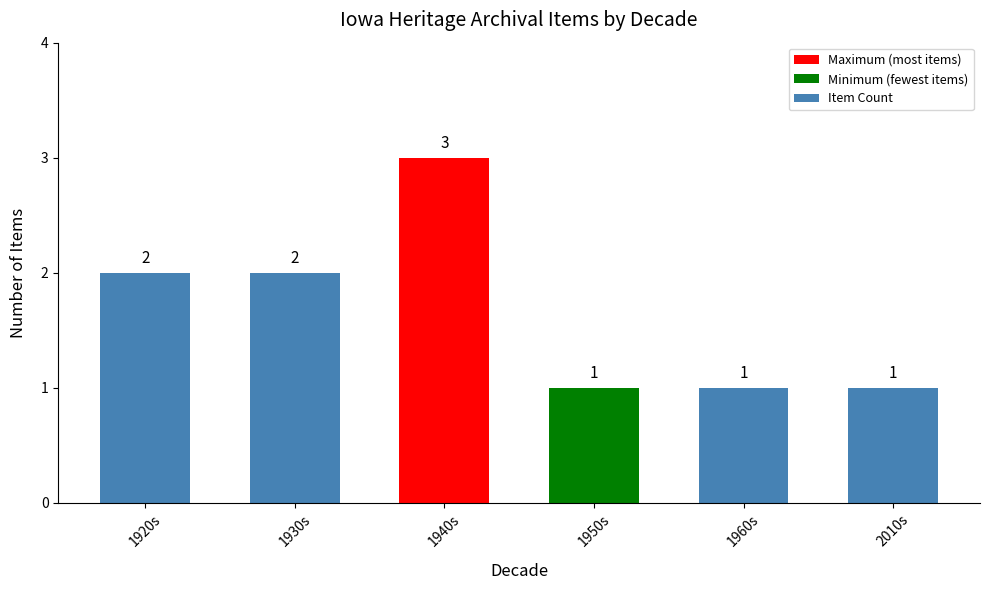

What is the greatest value displayed?

3